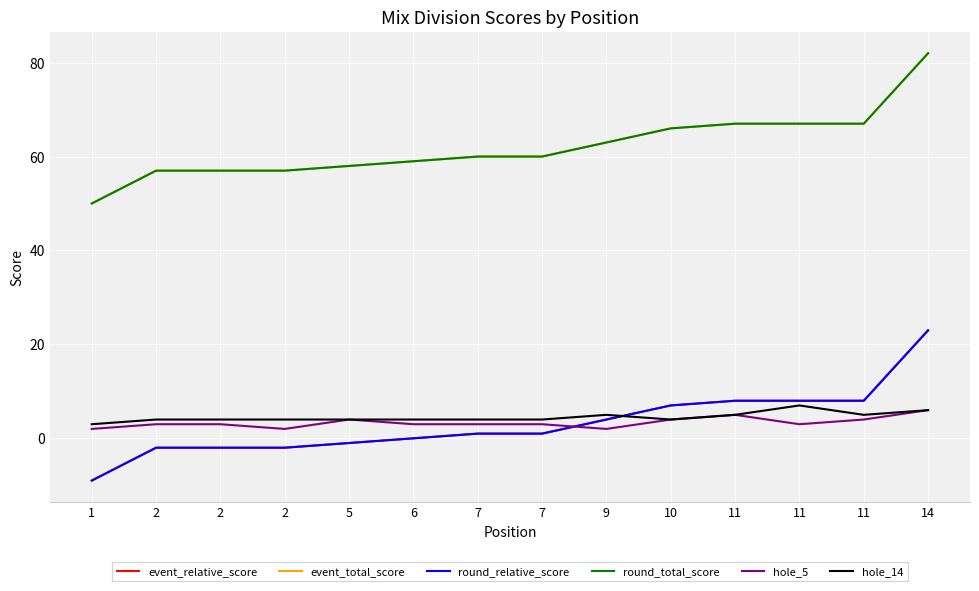

At which category is the sum across all series the highest?

14